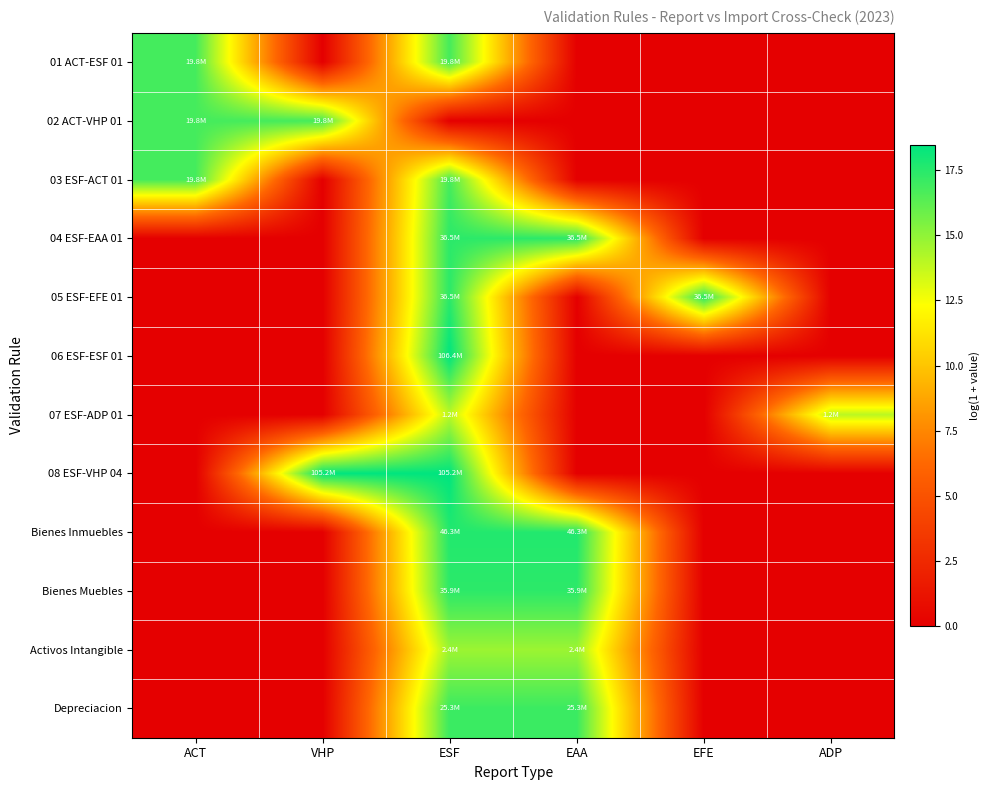

At which category is the sum across all series the highest?

ESF